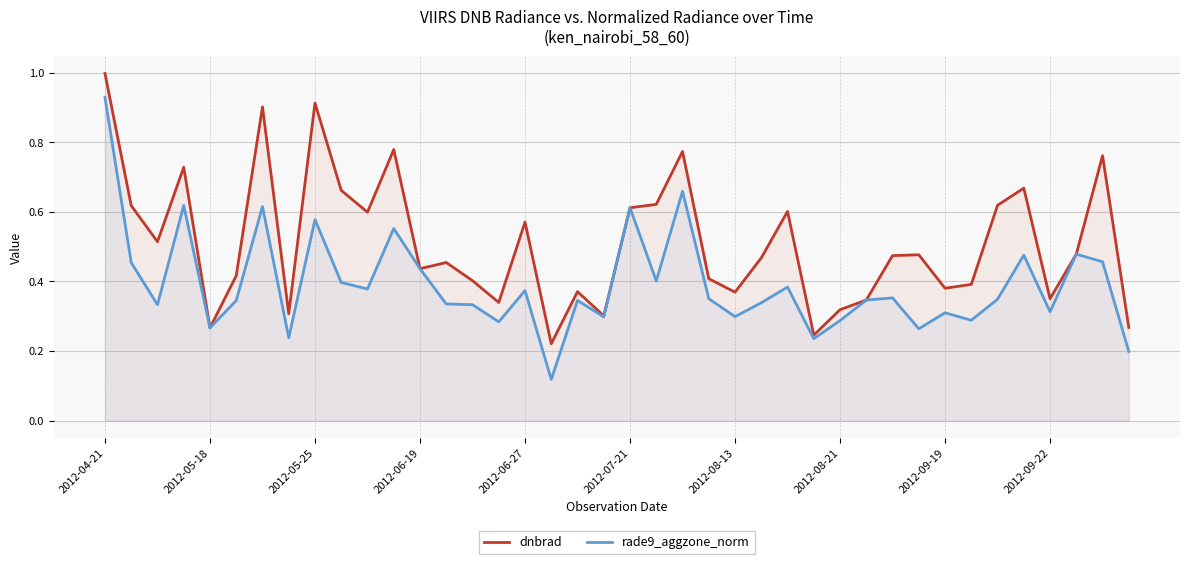

What is the minimum value for rade9_aggzone_norm?

0.1